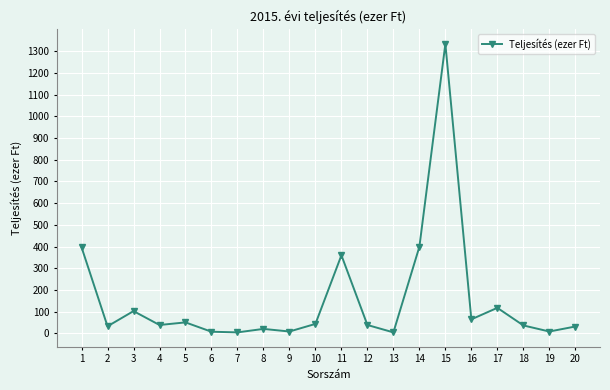

What is the difference between the maximum and minimum values?

1328